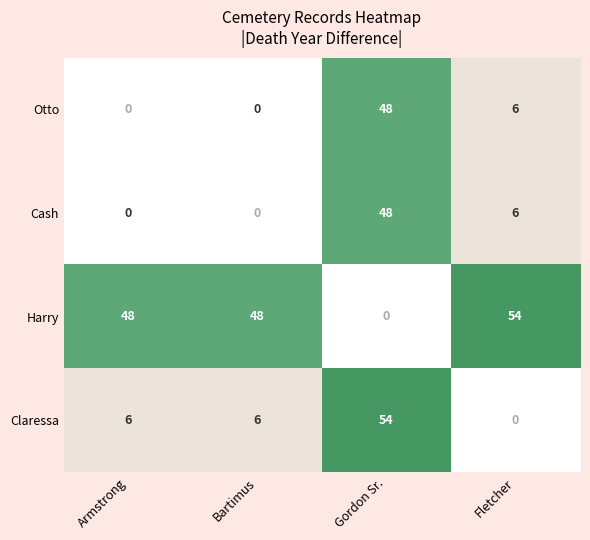

What is the maximum value for Harry?

54